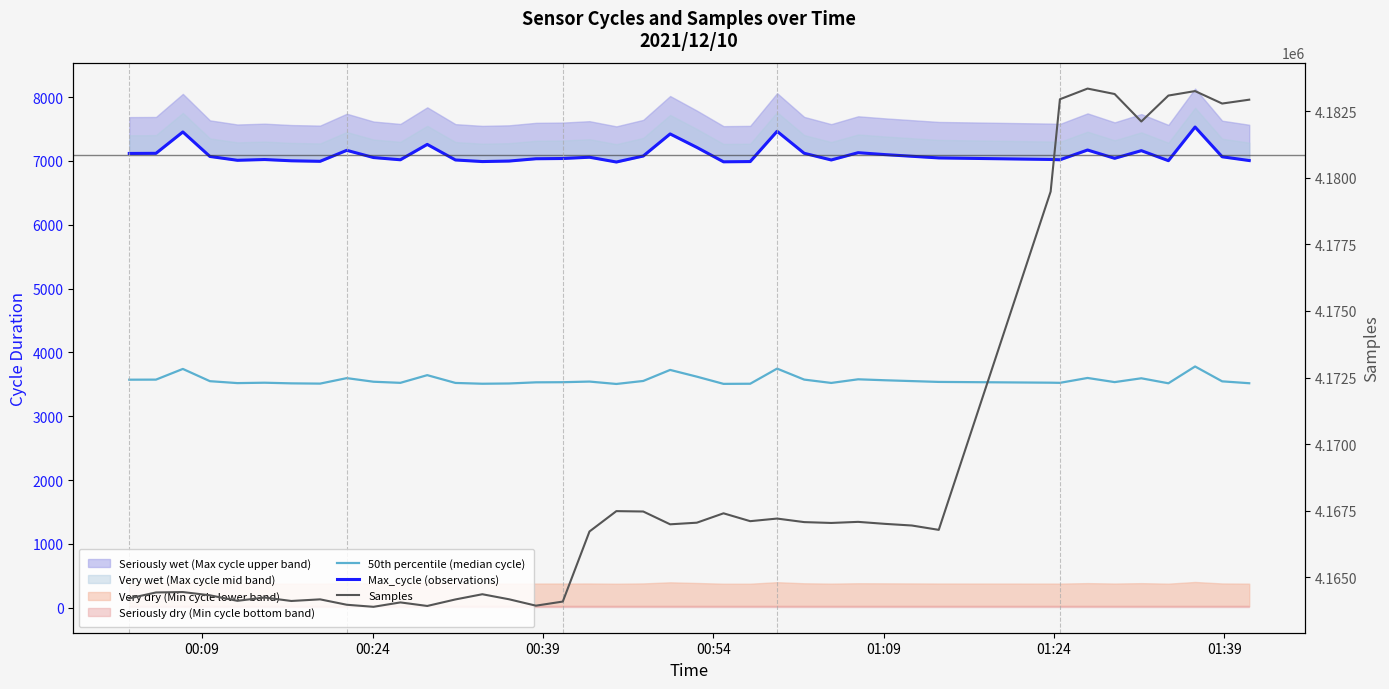

Reading right to left, list all the values displayed in this chart.

50th percentile (median cycle): 3517.0	3546.5	3779.5	3516.0	3594.5	3534.5	3599.5	3523.0	3525.5	3537.5	3550.5	3563.5	3578.5	3521.5	3574.0	3746.0	3509.0	3507.0	3620.0	3725.5	3552.5	3505.5	3543.0	3533.0	3531.0	3513.0	3509.0	3521.5	3643.5	3523.0	3540.5	3597.0	3511.0	3515.0	3525.0	3519.0	3549.0	3741.0	3573.5	3572.5
Max_cycle (observations): 7006.0	7065.0	7531.0	7004.0	7161.0	7041.0	7171.0	7018.0	7023.0	7047.0	7073.0	7099.0	7129.0	7015.0	7120.0	7464.0	6990.0	6986.0	7212.0	7423.0	7077.0	6983.0	7058.0	7038.0	7034.0	6998.0	6990.0	7015.0	7259.0	7018.0	7053.0	7166.0	6994.0	7002.0	7022.0	7010.0	7070.0	7454.0	7119.0	7117.0
Samples: 4182931.0	4182786.0	4183254.0	4183086.0	4182112.0	4183144.0	4183348.0	4182947.0	4179482.0	4166782.0	4166945.0	4167007.0	4167082.0	4167041.0	4167073.0	4167206.0	4167108.0	4167403.0	4167051.0	4166990.0	4167471.0	4167485.0	4166721.0	4164090.0	4163936.0	4164176.0	4164365.0	4164170.0	4163925.0	4164058.0	4163893.0	4163970.0	4164173.0	4164112.0	4164242.0	4164118.0	4164325.0	4164447.0	4164432.0	4164209.0